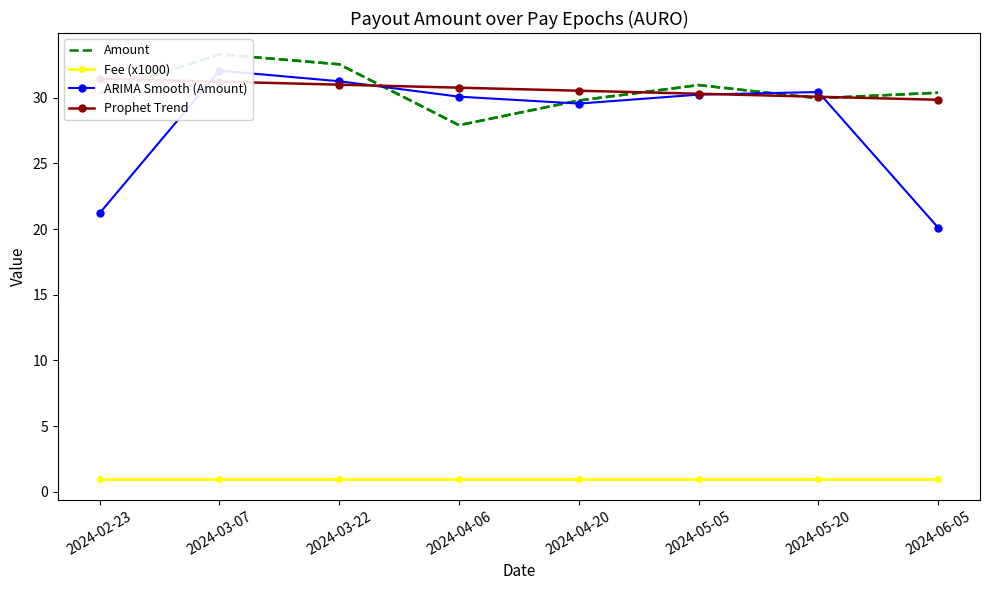

Between 2024-02-23 and 2024-04-06, which is larger?

2024-02-23